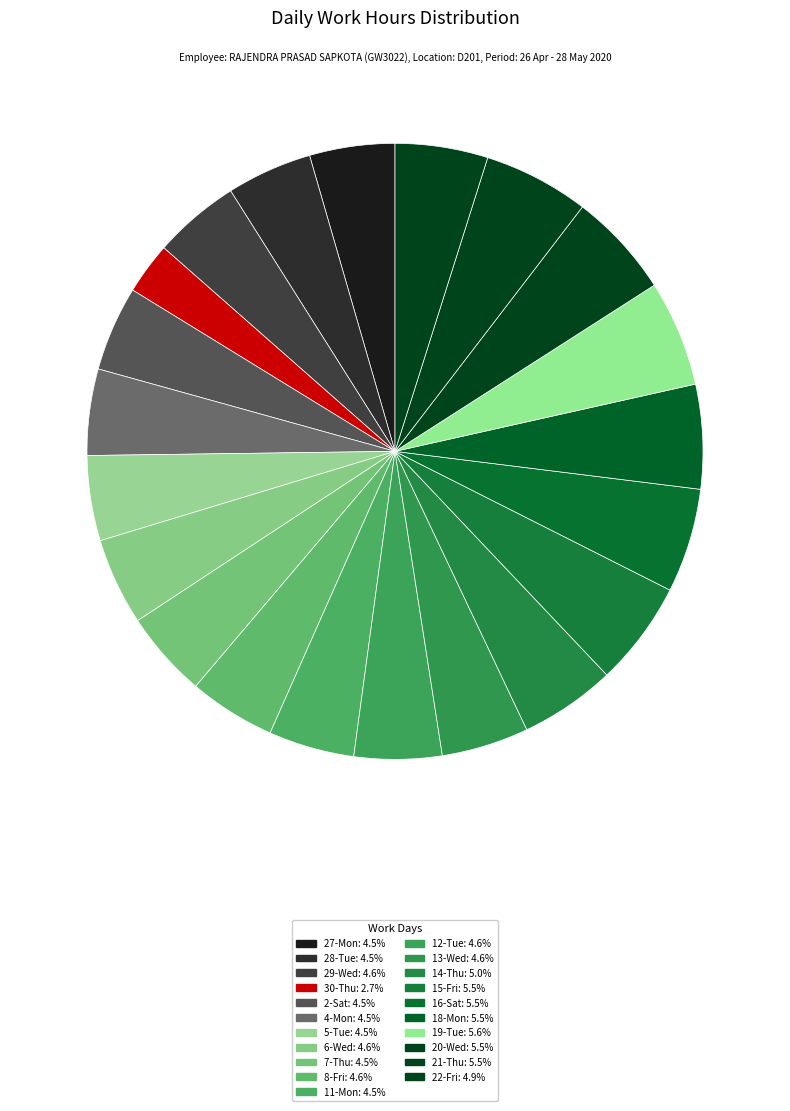

True or false: 22-Fri accounts for 5% of the total.

True